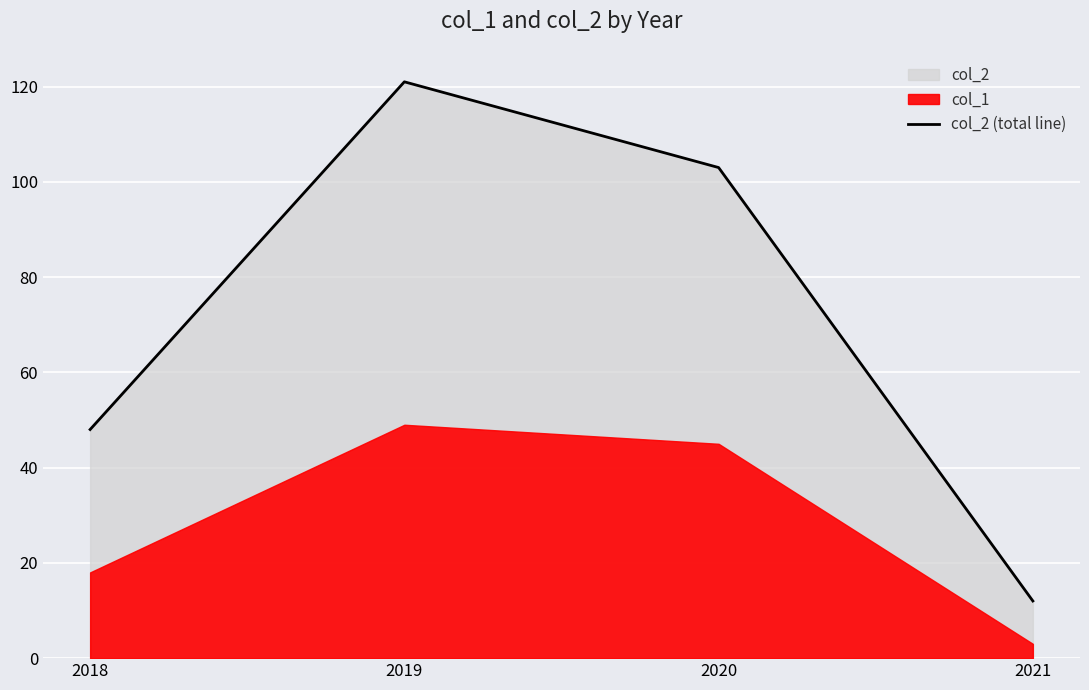

Reading left to right, list all the values displayed in this chart.

2018=48	2019=121	2020=103	2021=12